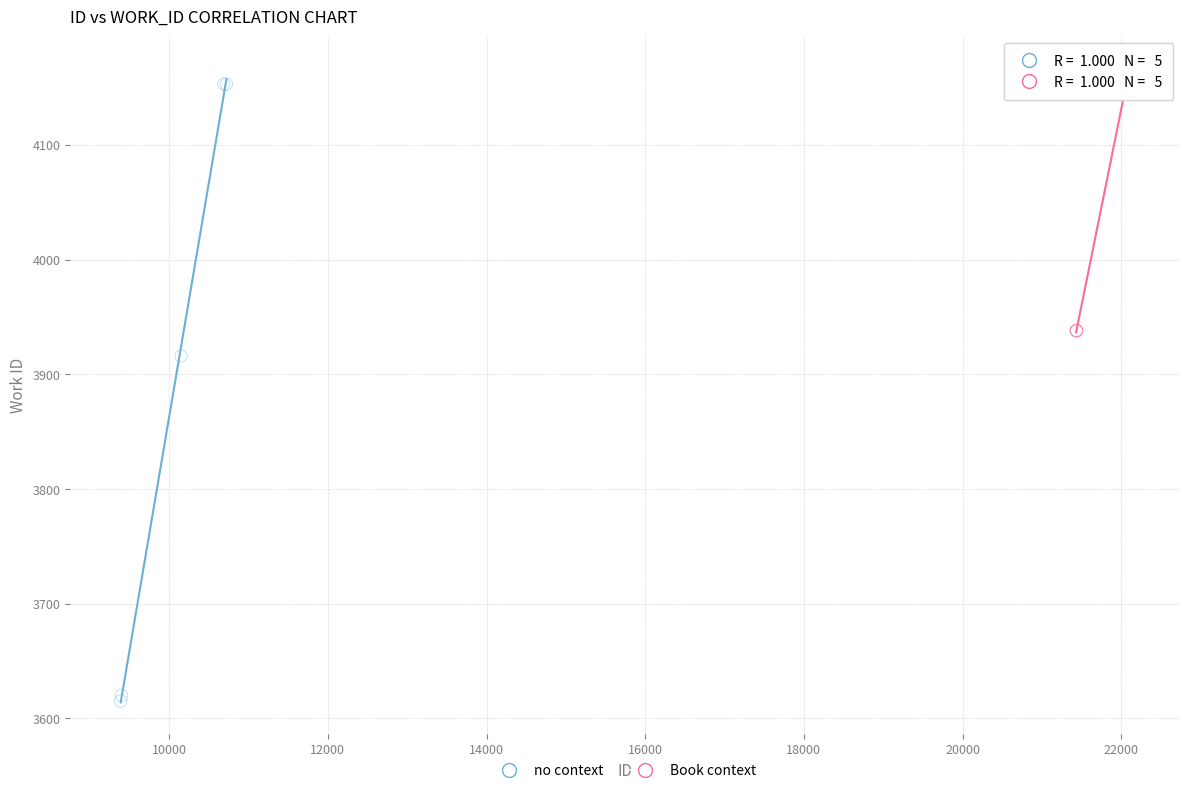

Which series contains the lowest Y value?

no context